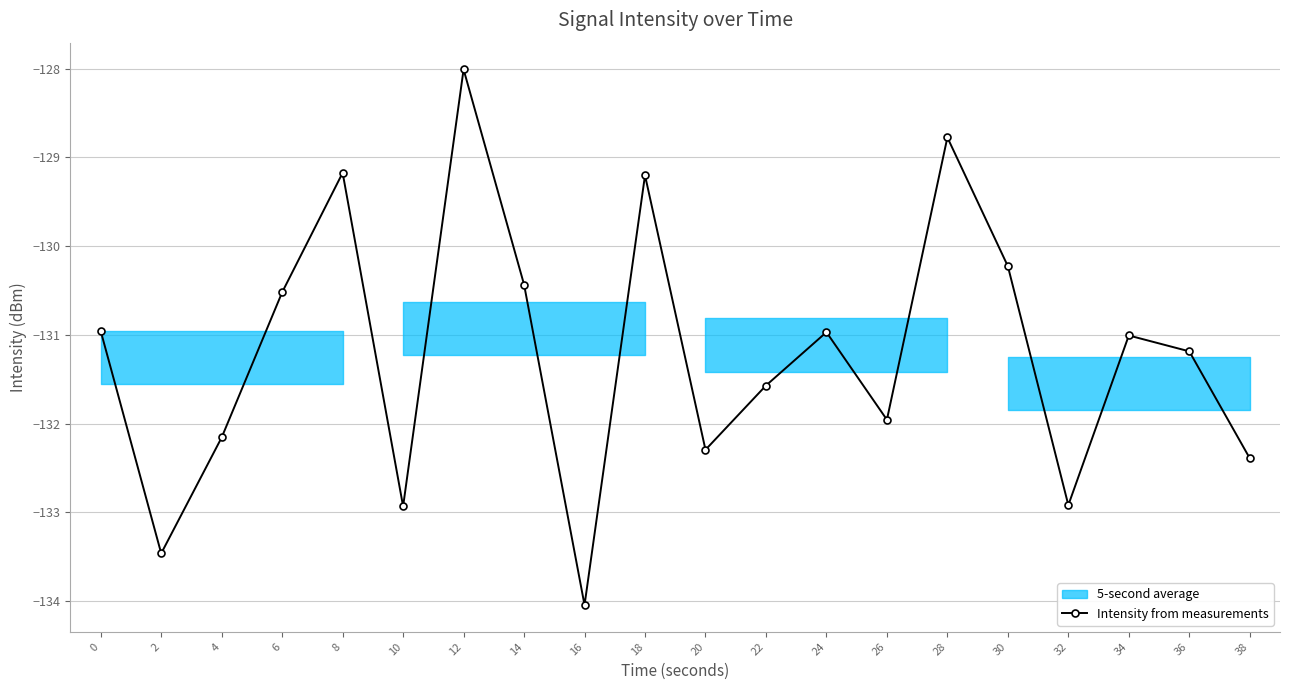

List the labels in order of value, largest first.

12, 28, 8, 18, 30, 14, 6, 0, 24, 34, 36, 22, 26, 4, 20, 38, 32, 10, 2, 16